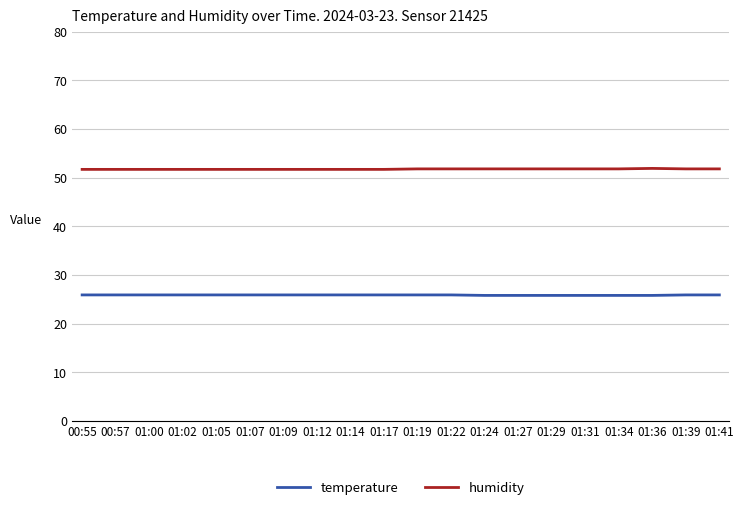

True or false: temperature and humidity intersect in this chart.

False